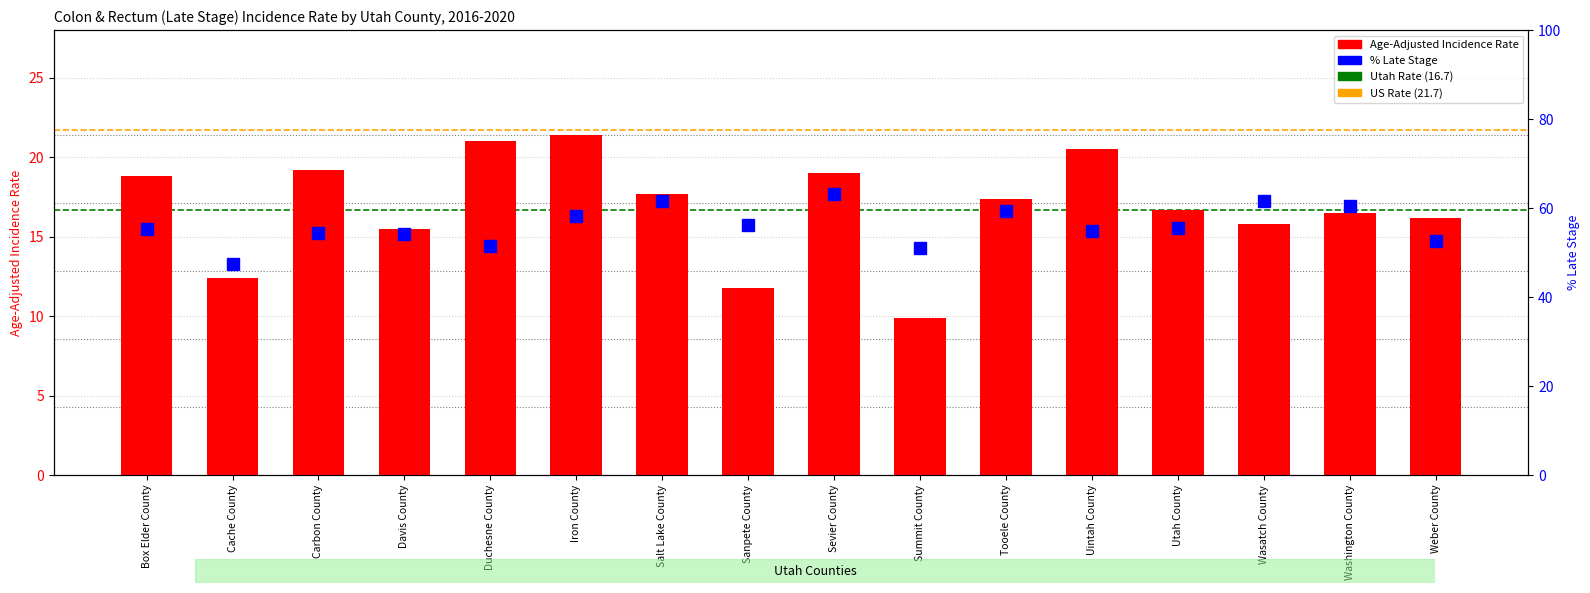

Which label corresponds to the smallest value in the chart?

Summit County